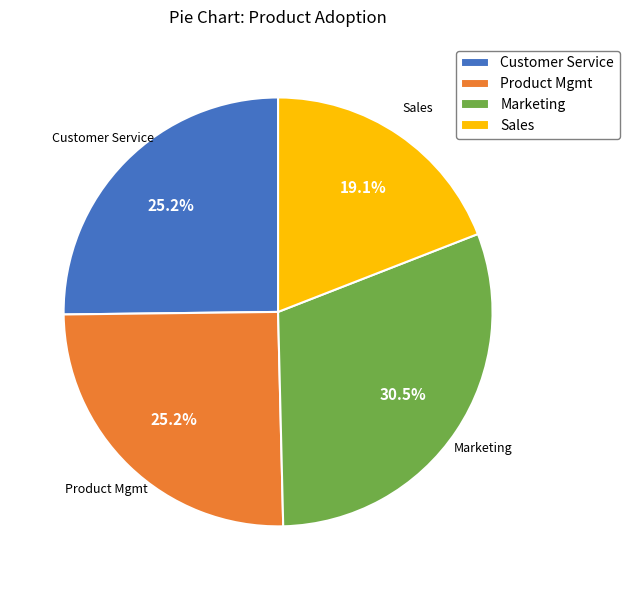

Approximately how many times larger is the value at Product Mgmt compared to Sales?

1.3